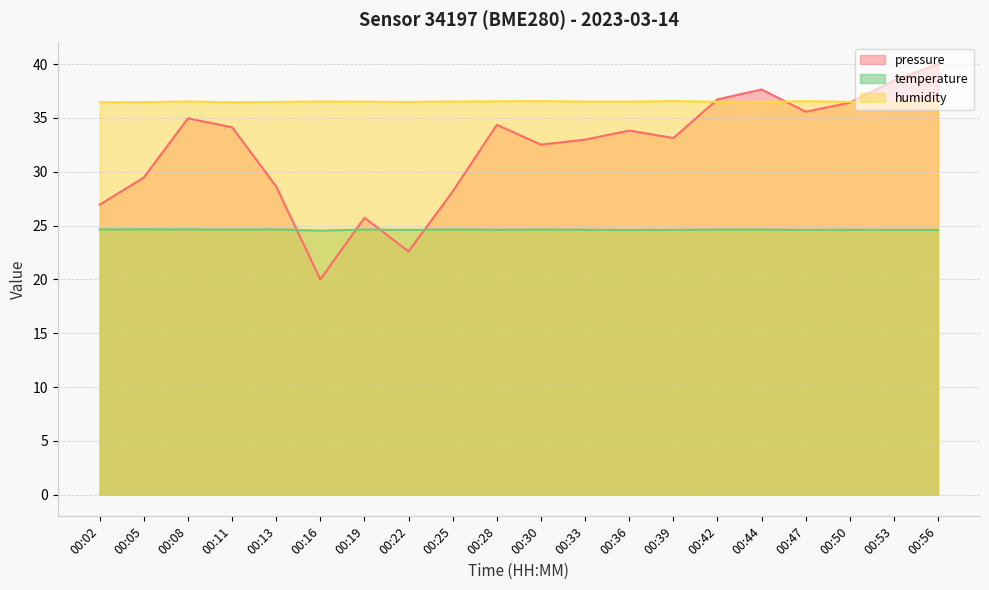

Reading left to right, transcribe all the data shown in this chart.

temperature: 00:02=24.6	00:05=24.6	00:08=24.6	00:11=24.6	00:13=24.6	00:16=24.5	00:19=24.6	00:22=24.6	00:25=24.6	00:28=24.6	00:30=24.6	00:33=24.6	00:36=24.6	00:39=24.6	00:42=24.6	00:44=24.6	00:47=24.6	00:50=24.6	00:53=24.6	00:56=24.6
humidity: 00:02=36.5	00:05=36.5	00:08=36.5	00:11=36.5	00:13=36.5	00:16=36.5	00:19=36.5	00:22=36.5	00:25=36.5	00:28=36.5	00:30=36.6	00:33=36.5	00:36=36.5	00:39=36.6	00:42=36.5	00:44=36.5	00:47=36.5	00:50=36.5	00:53=36.5	00:56=36.5
pressure_norm: 00:02=26.9	00:05=29.5	00:08=35.0	00:11=34.1	00:13=28.6	00:16=20.0	00:19=25.7	00:22=22.6	00:25=28.2	00:28=34.4	00:30=32.5	00:33=33.0	00:36=33.8	00:39=33.1	00:42=36.7	00:44=37.6	00:47=35.6	00:50=36.4	00:53=38.5	00:56=40.0